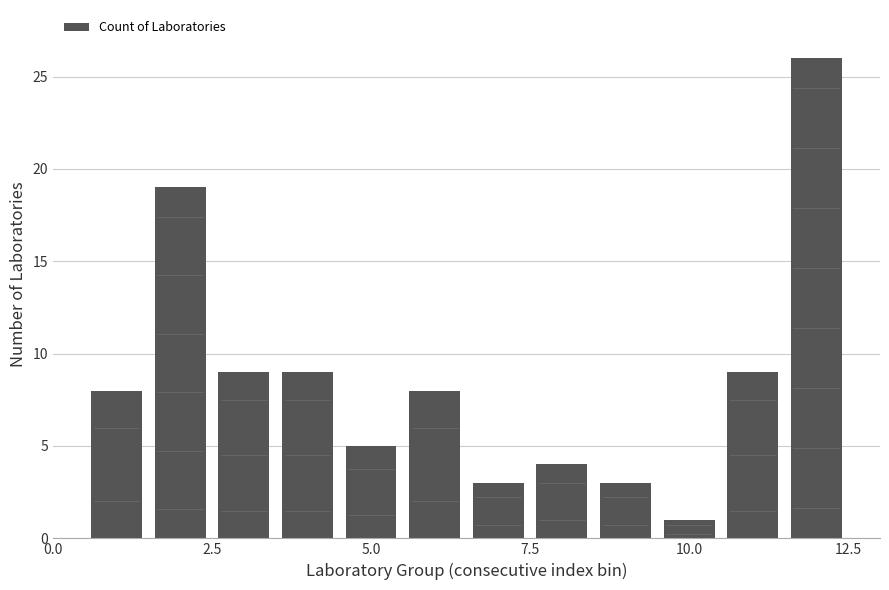

What is the average value?

9